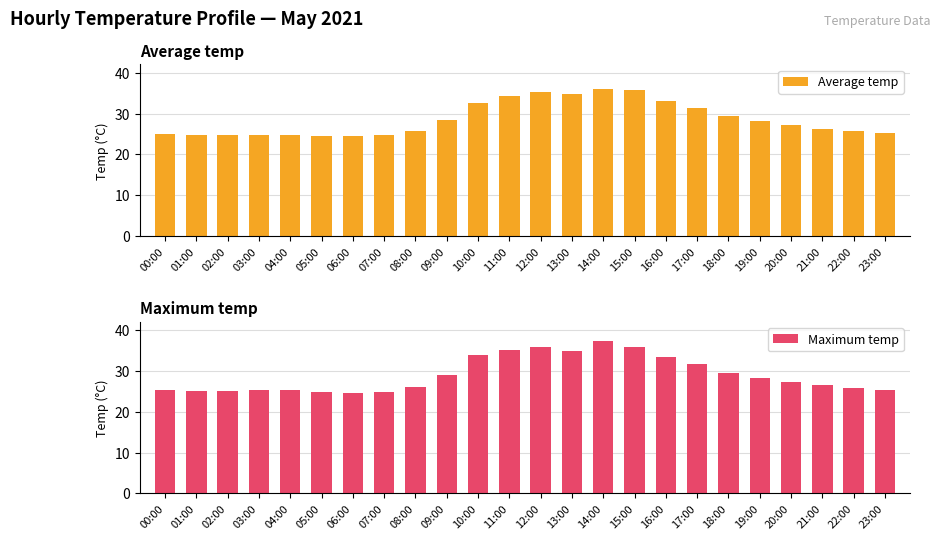

Rank the series by their maximum value, from lowest to highest.

Average temp, Maximum temp